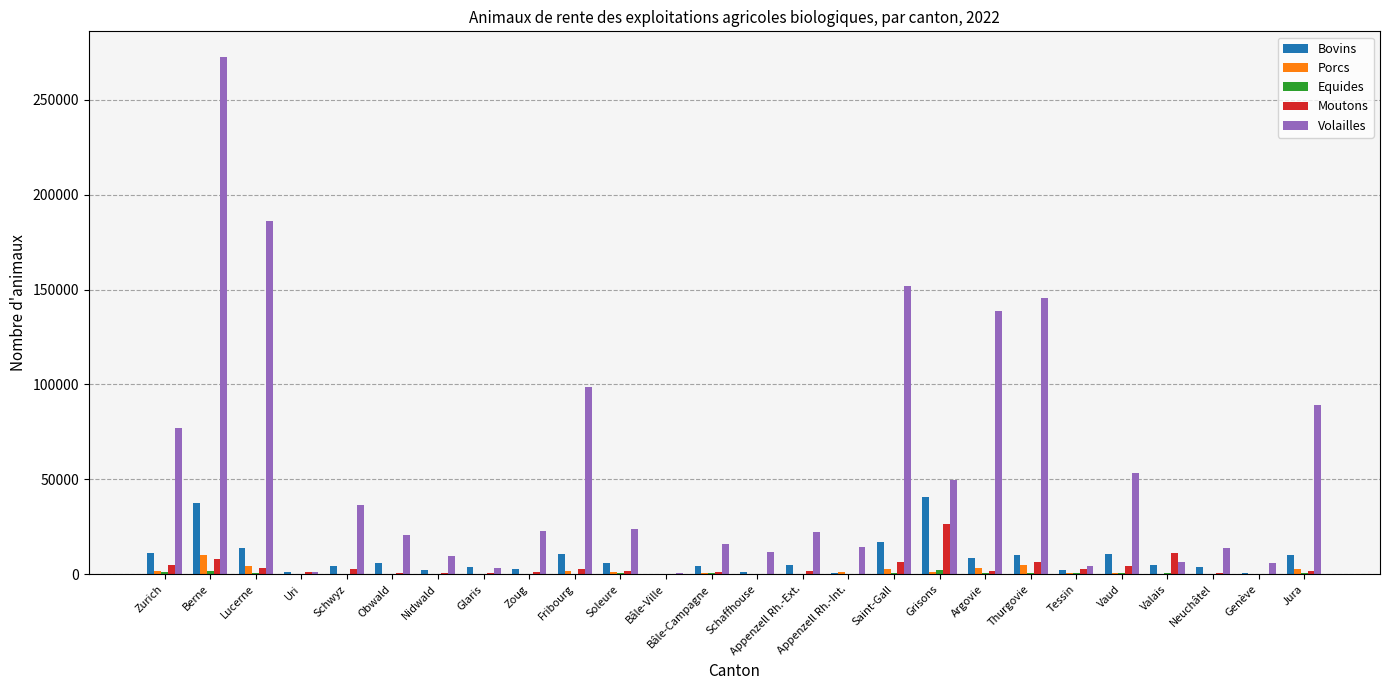

Is it true that Porcs equals 1093 at Appenzell Rh.-Int.?

True